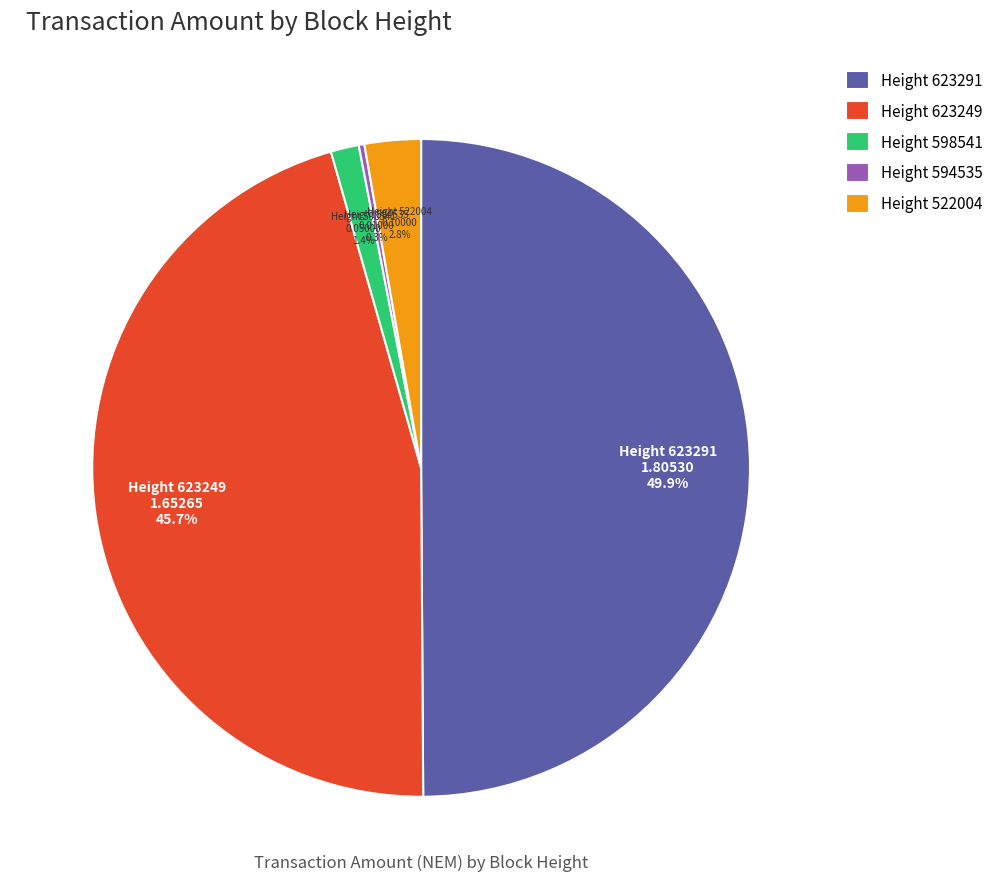

What is the largest slice in the pie chart?

Height 623291